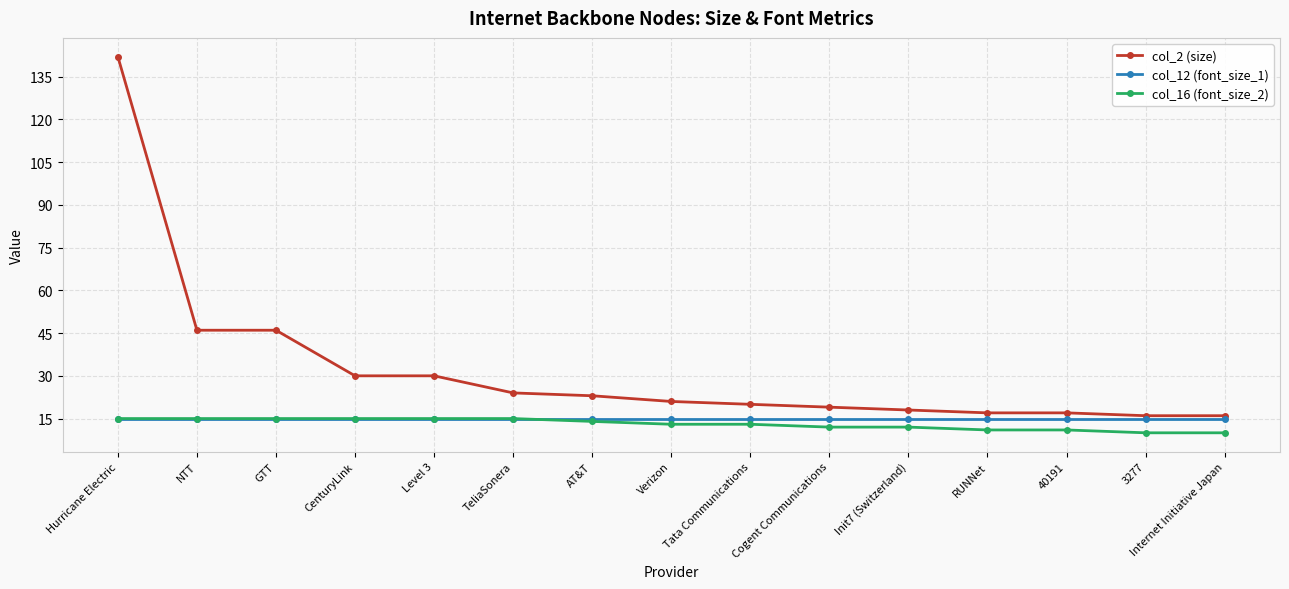

Which category has the highest value across all series?

Hurricane Electric